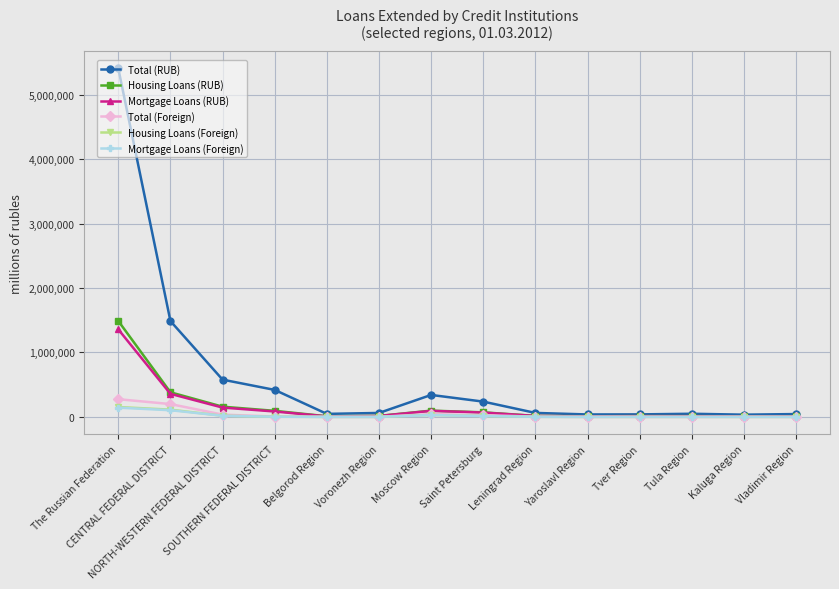

Which series has the largest range (max minus min)?

Total (RUB)